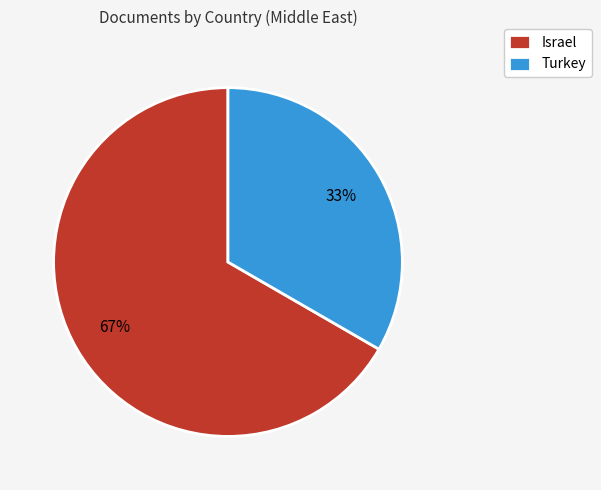

Which slice represents more than half of the pie?

Israel